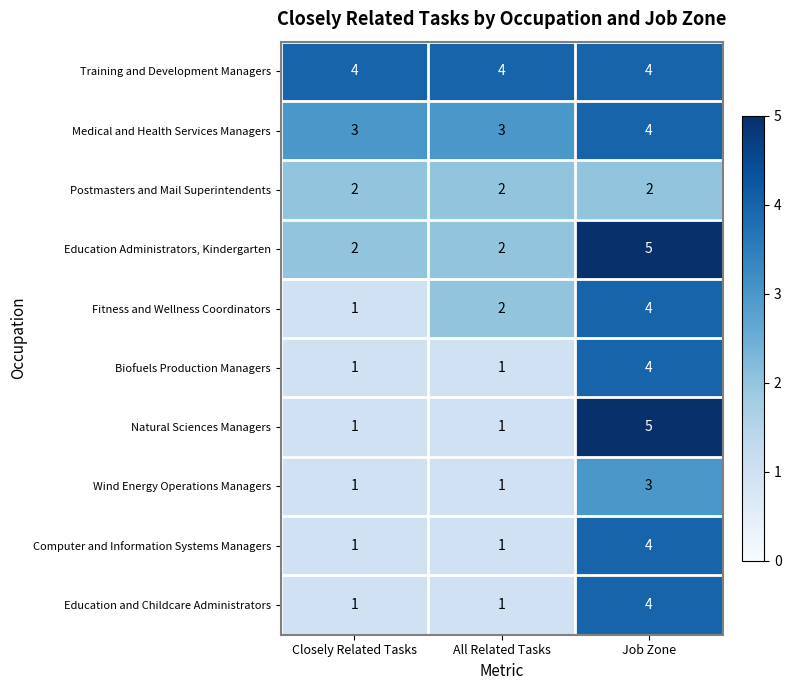

What is the sum of the Biofuels Production Managers values at All Related Tasks and Job Zone?

5